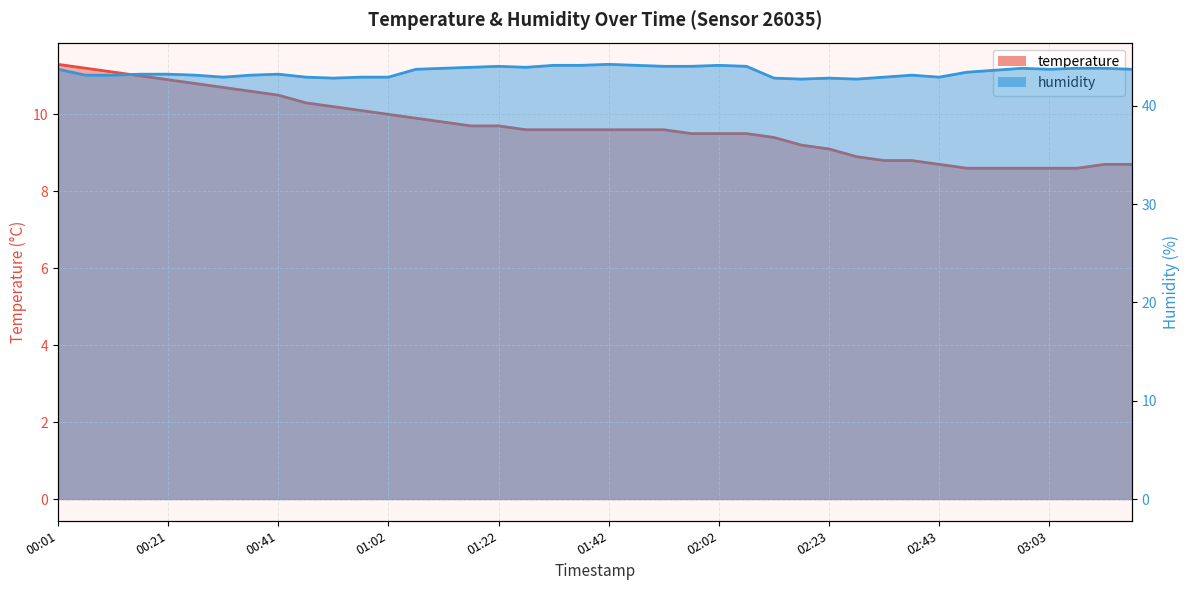

True or false: temperature_line has a value of 16.5 at 01:02.

False